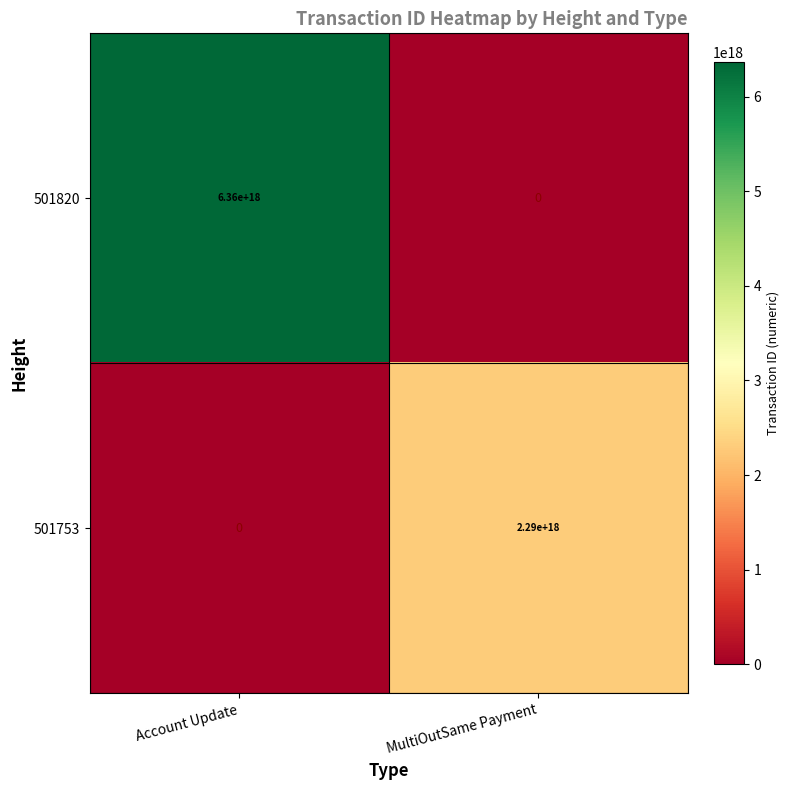

At which category is the sum across all series the highest?

Account Update